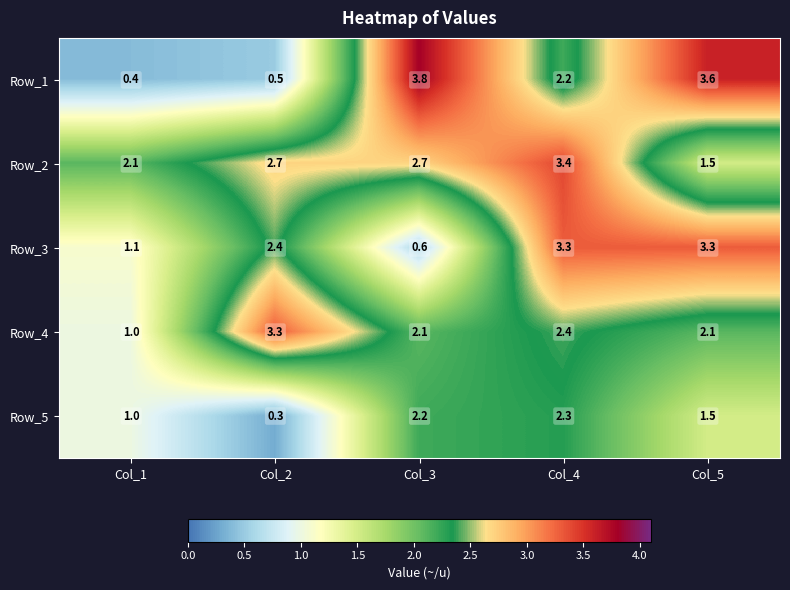

Rank the categories by Row_1 value from highest to lowest.

Col_3, Col_5, Col_4, Col_2, Col_1